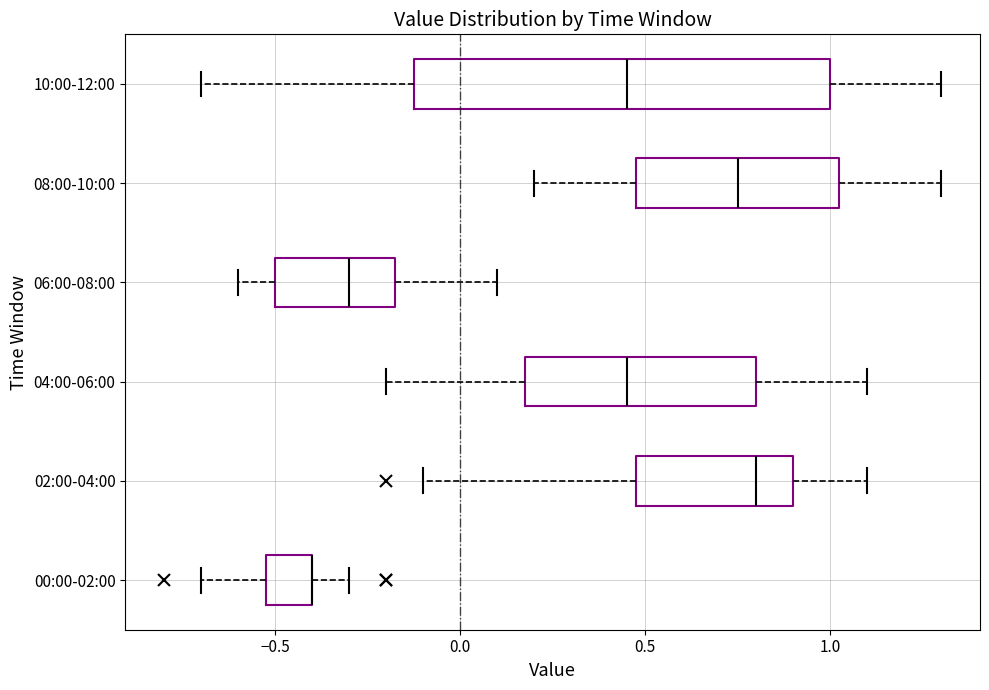

Where does the median line of the box for 02:00-04:00 sit on the x-axis? The values are not printed on the chart, so give them approximately, as read against the axis.

0.80